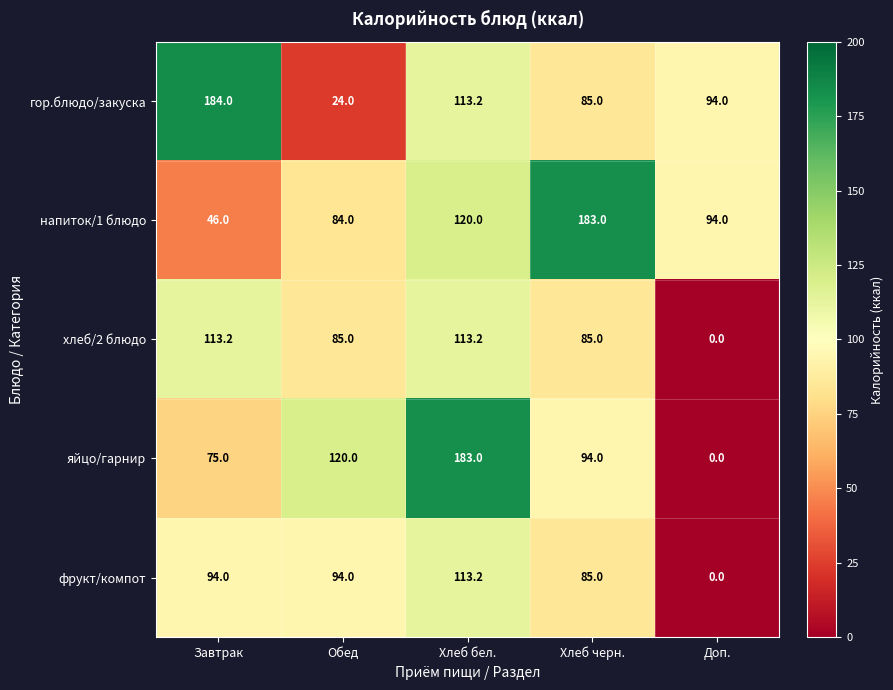

Is it true that фрукт/компот equals 25.1 at Хлеб черн.?

False